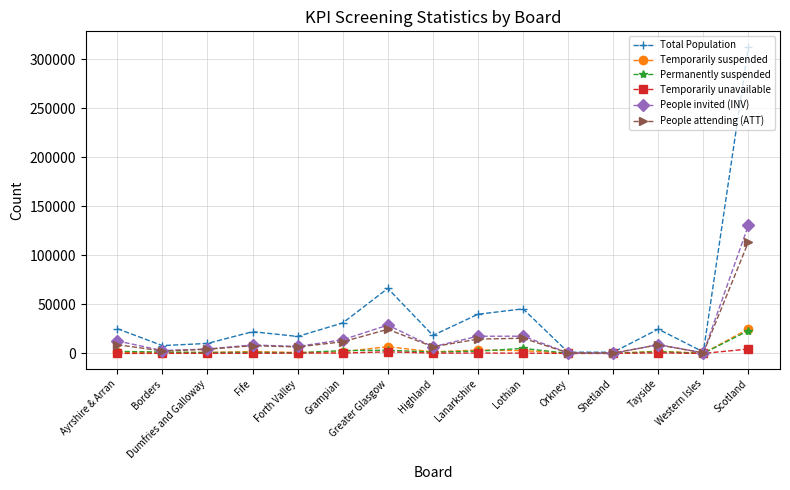

What is the sum of the Total Population values at Lanarkshire and Dumfries and Galloway?

50138